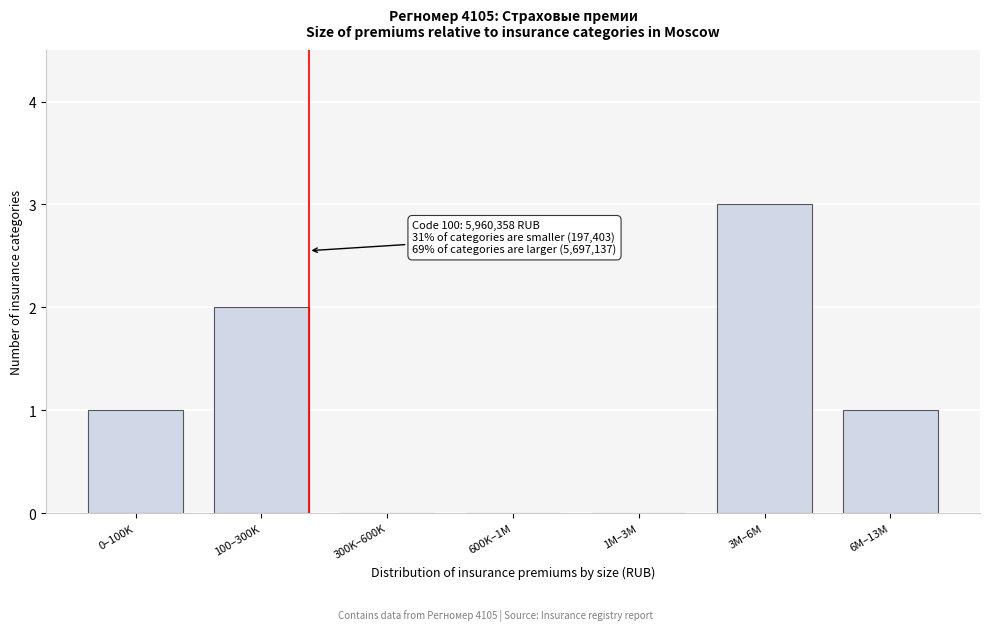

Reading left to right, list all the values displayed in this chart.

0–100K=1	100–300K=2	300K–600K=0	600K–1M=0	1M–3M=0	3M–6M=3	6M–13M=1